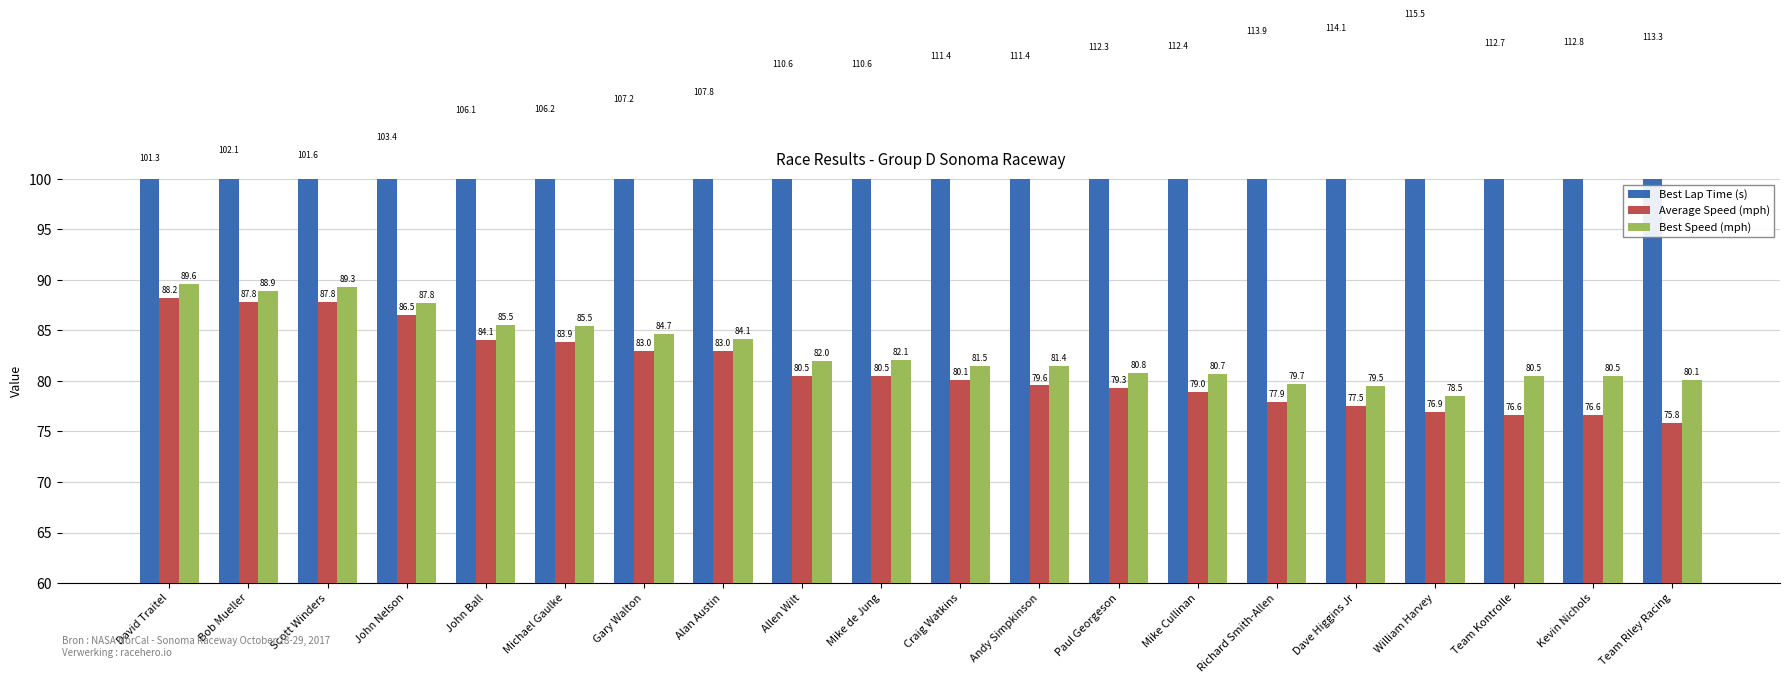

Where is Best Speed (mph) nearest to the value 84?

Alan Austin